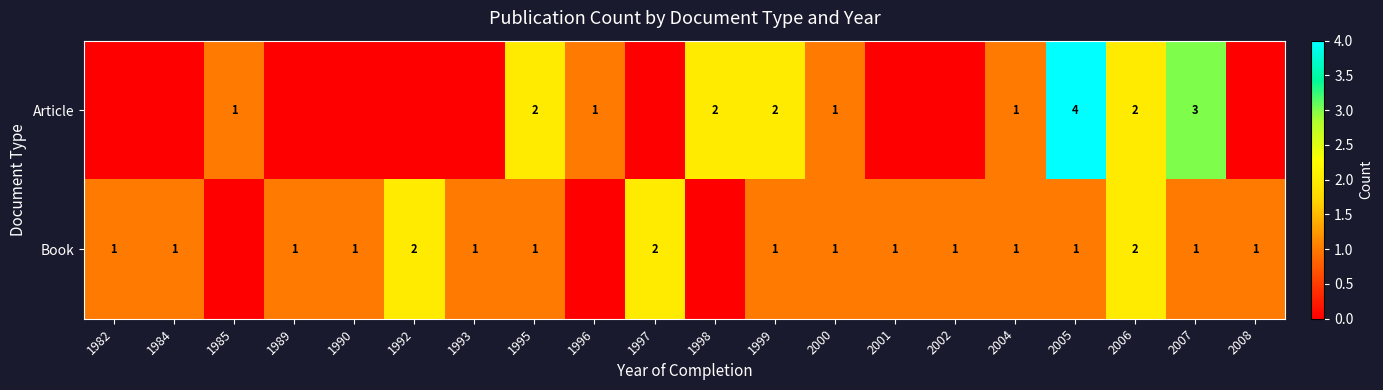

True or false: Book has a value of 0 at 1990.

False